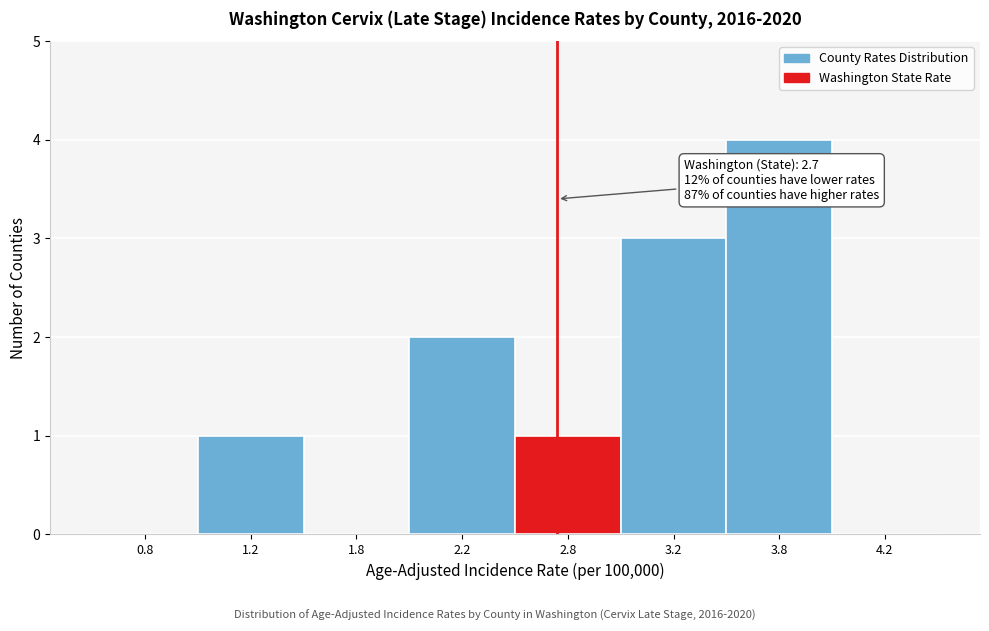

Reading right to left, what are all the values shown in this chart?

4.2=0	3.8=4	3.2=3	2.8=1	2.2=2	1.8=0	1.2=1	0.8=0